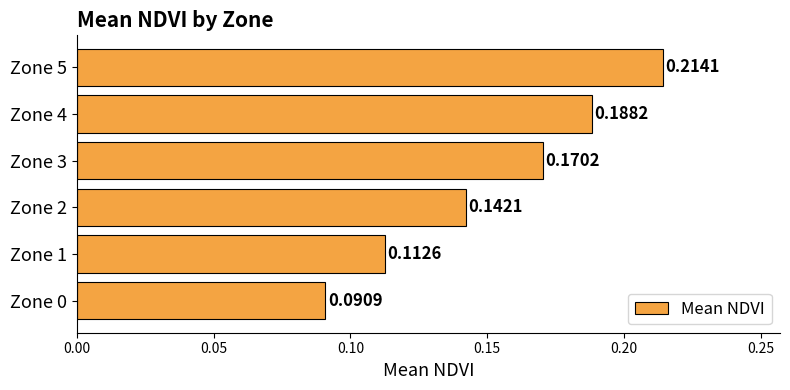

Which label corresponds to the largest value in the chart?

Zone 5